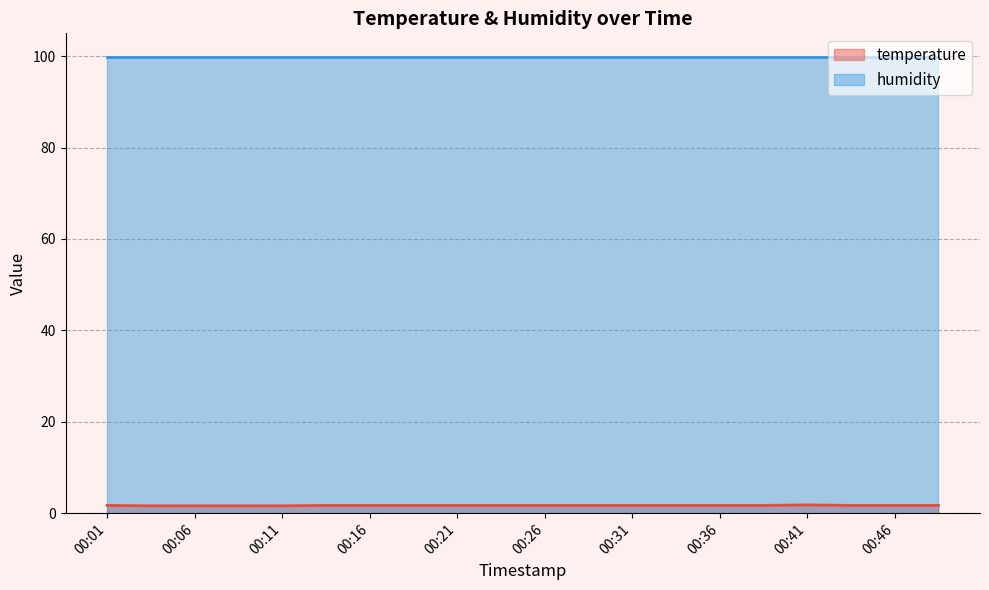

Rank the categories by value from lowest to highest.

00:04, 00:06, 00:09, 00:11, 00:01, 00:14, 00:16, 00:19, 00:21, 00:24, 00:26, 00:28, 00:31, 00:33, 00:36, 00:38, 00:43, 00:46, 00:48, 00:41